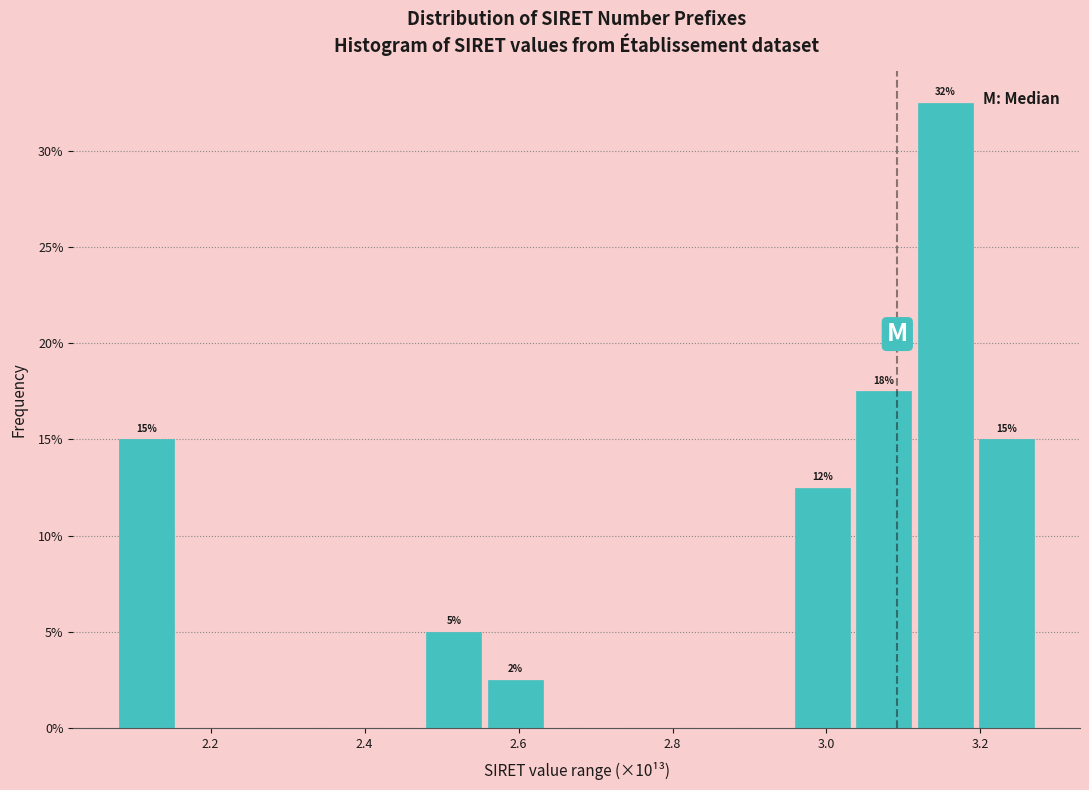

Read against the x-axis, roughly where is the centre of the tallest bar?

3.16